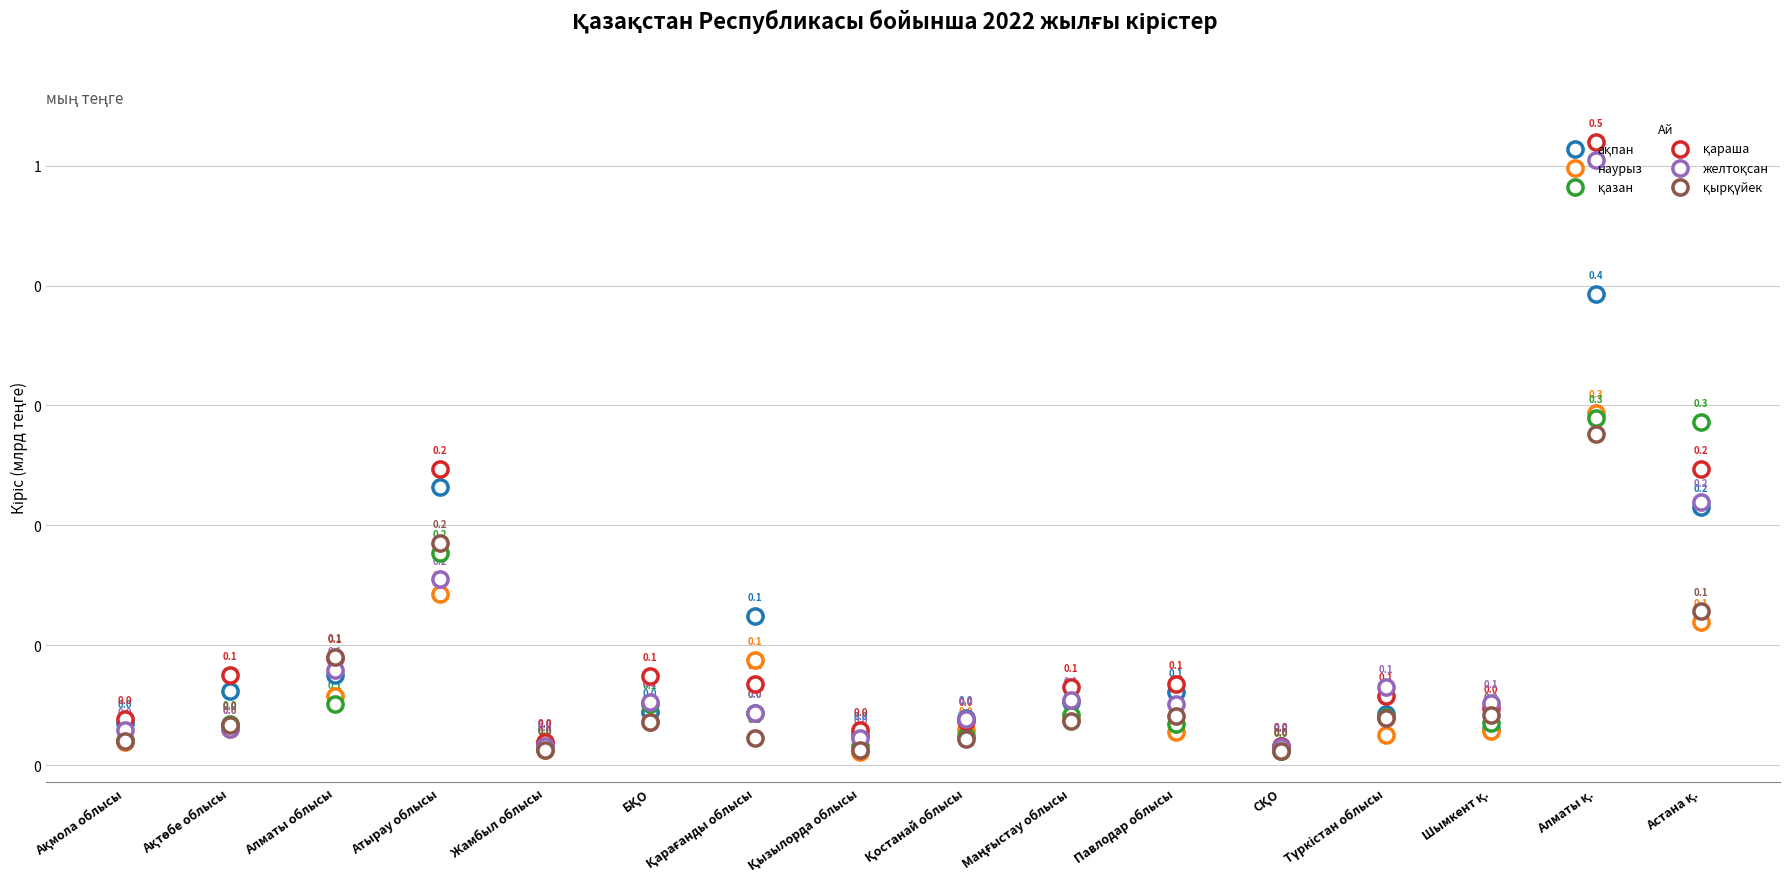

What is the total value across all series at Астана қ.?

1.2